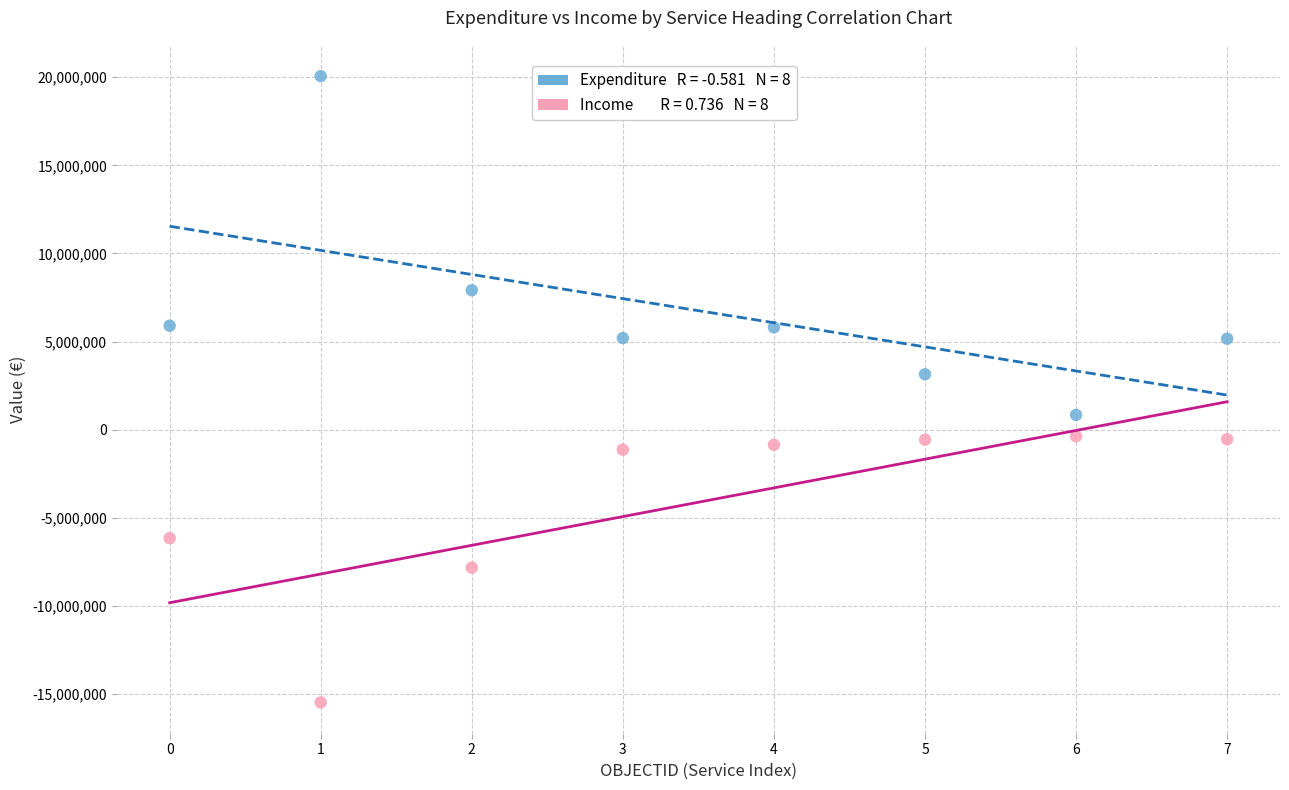

Across all data points, what is the range of Y values (max minus min)?

35542900